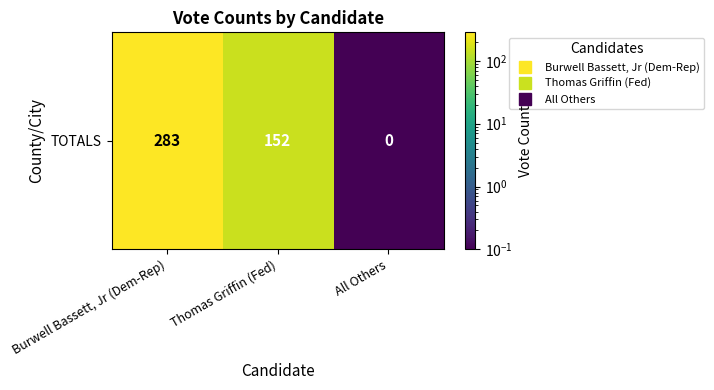

List the labels in order of value, smallest first.

All Others, Thomas Griffin (Fed), Burwell Bassett, Jr (Dem-Rep)